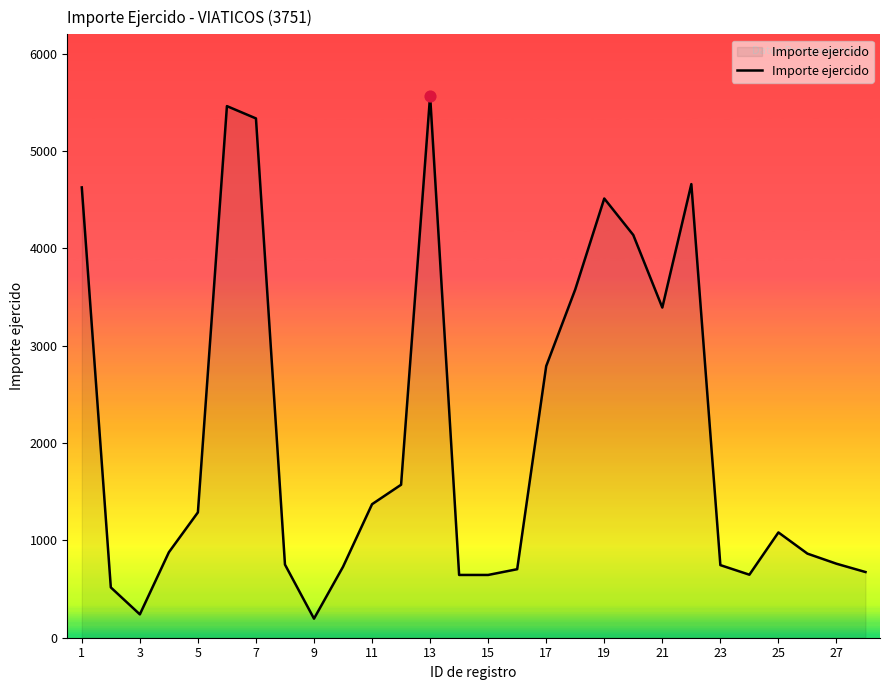

What is the maximum value shown in the chart?

5570.5